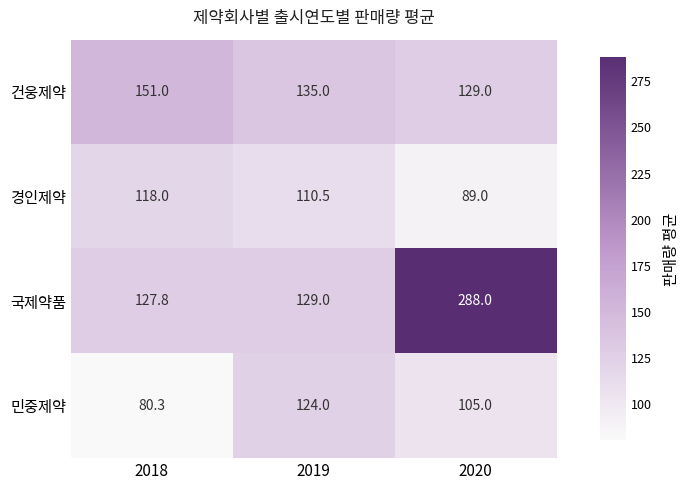

List the series in order of their peak value, lowest first.

경인제약, 민중제약, 건웅제약, 국제약품